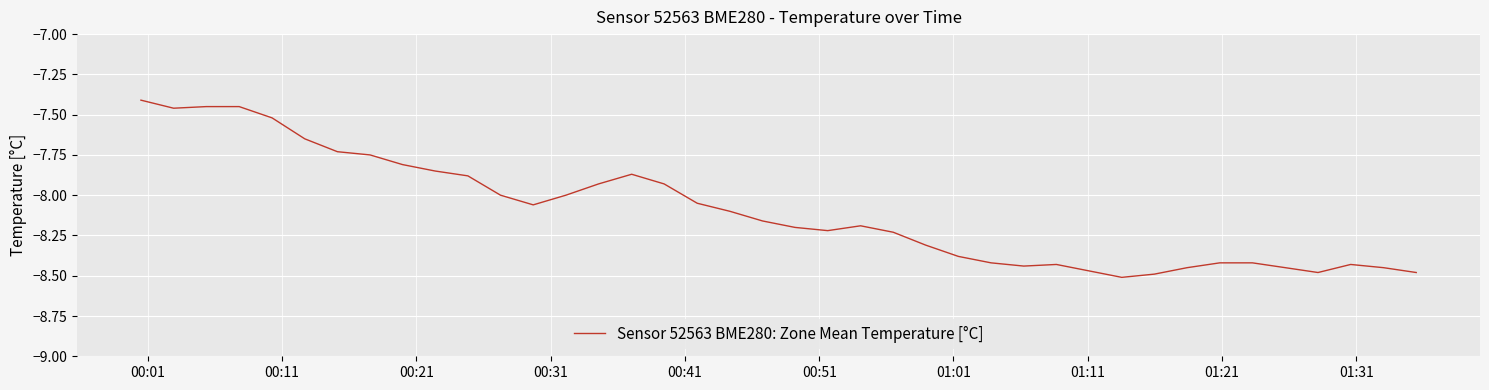

What is the greatest value displayed?

-7.4